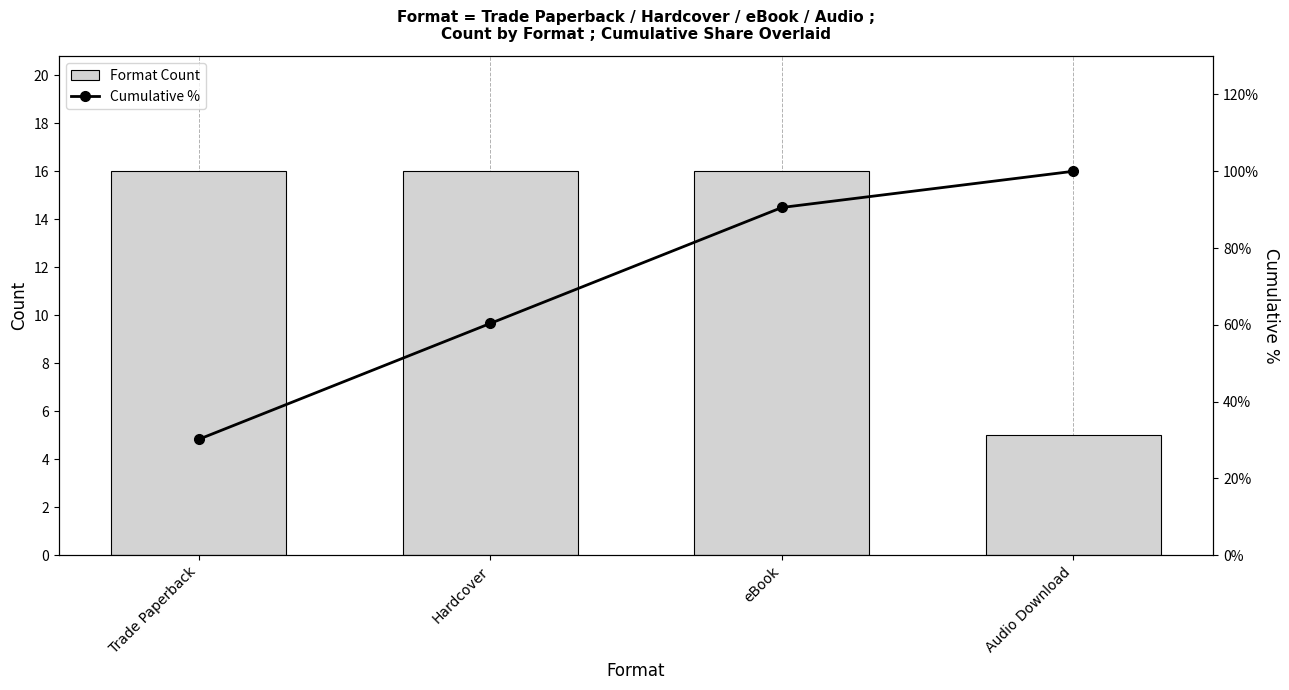

What position from the left is Hardcover?

2